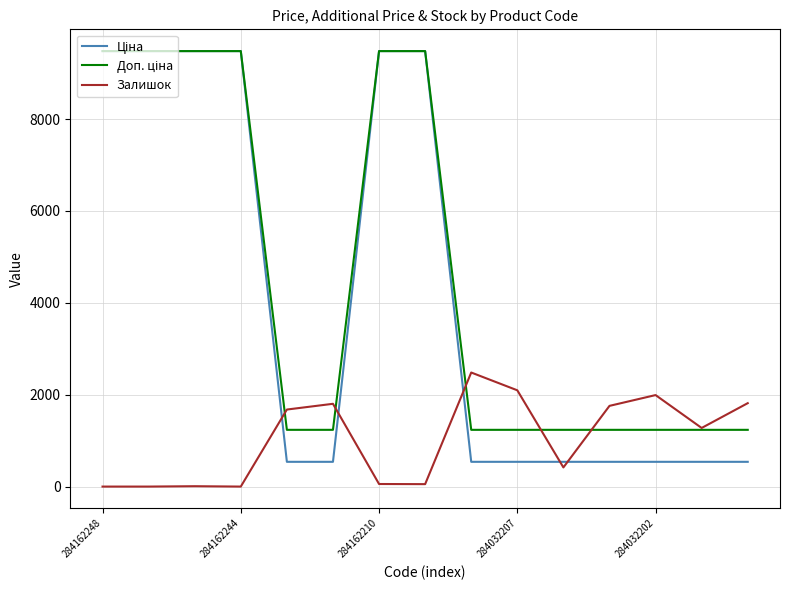

How many lines are shown in the chart?

3